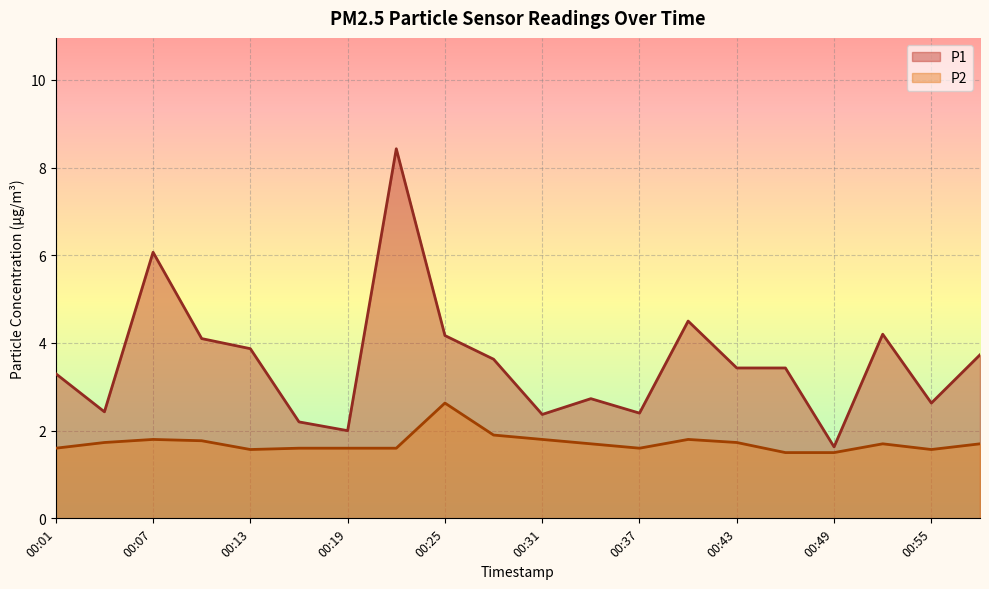

List the series in order of their peak value, highest first.

P1, P2